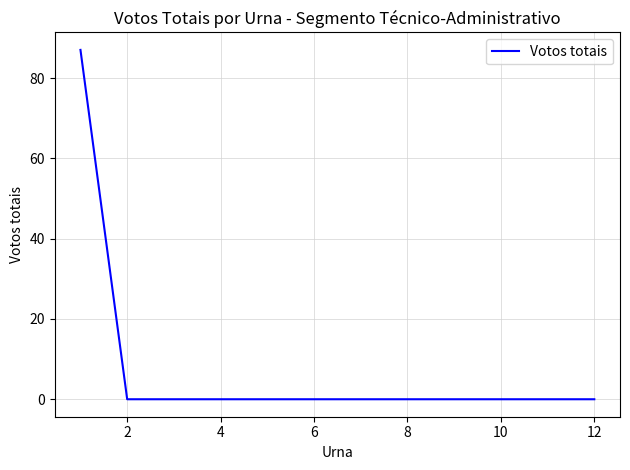

How many distinct data groups are displayed?

1